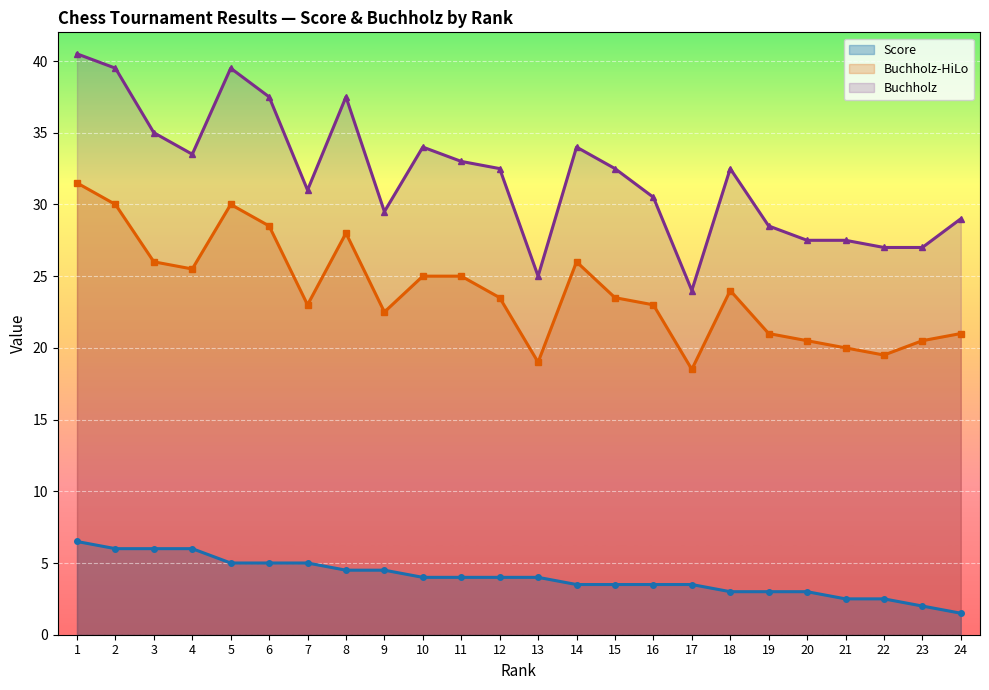

Where is Score nearest to the value 4?

10